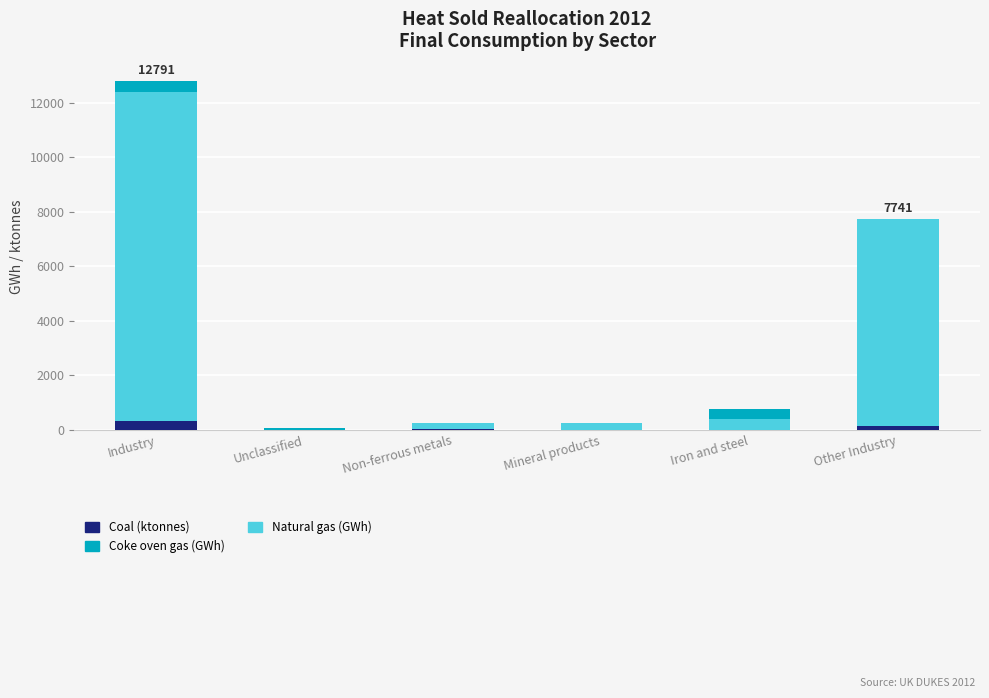

What is the total value across all series at Other Industry?

7741.3